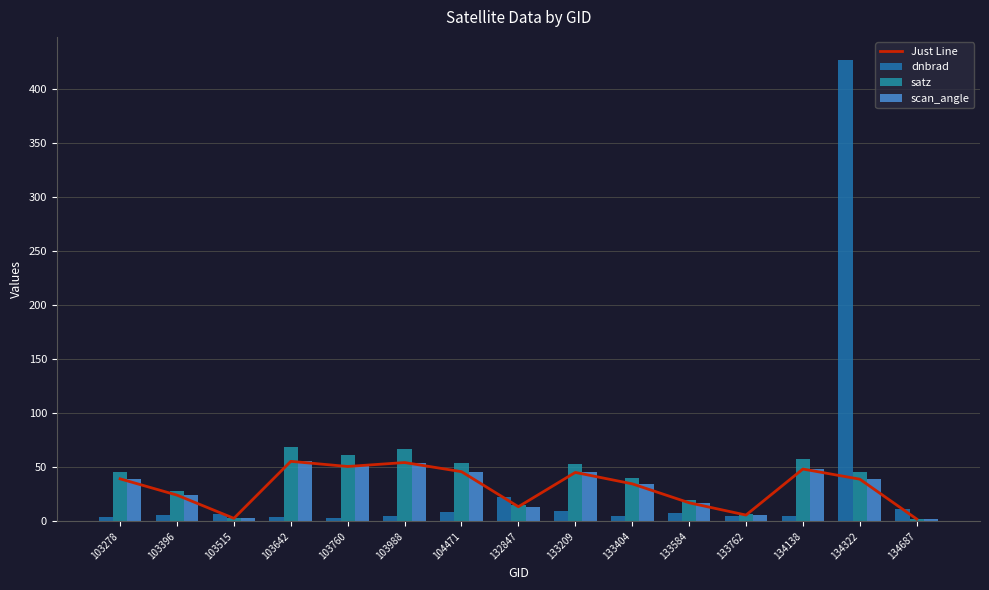

What are all the series names shown in the legend?

Just Line, dnbrad, satz, scan_angle